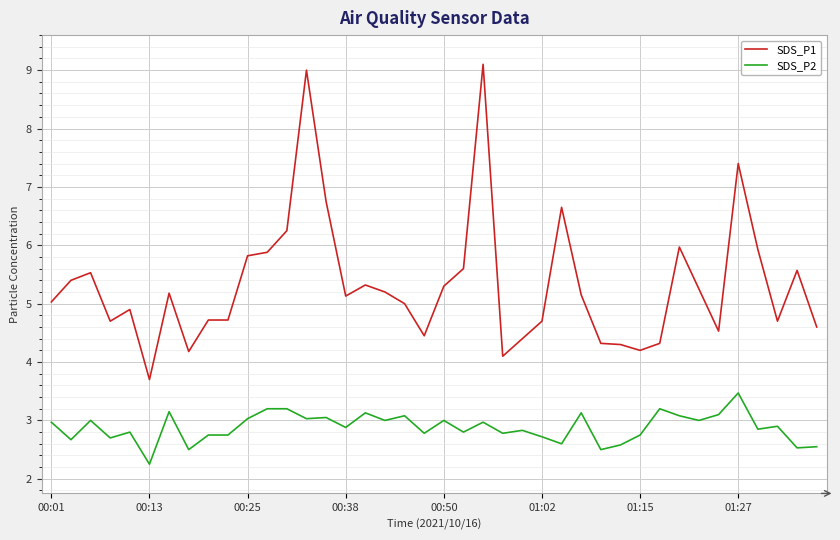

Which series has the widest spread of values?

SDS_P1